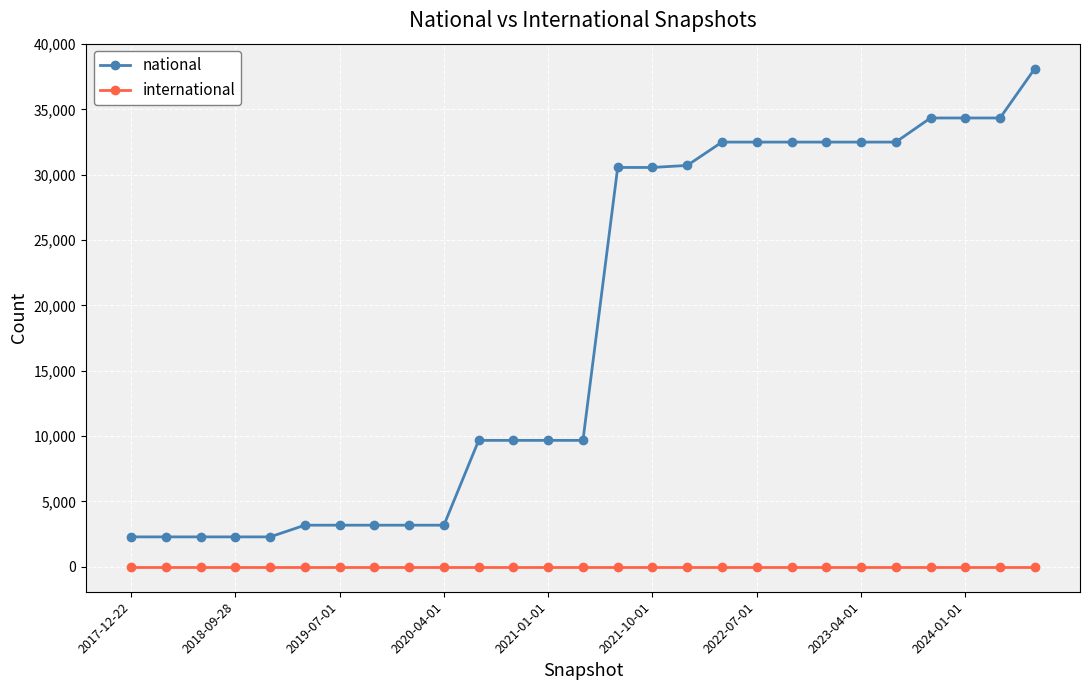

Rank the series by their average value, from lowest to highest.

international, national